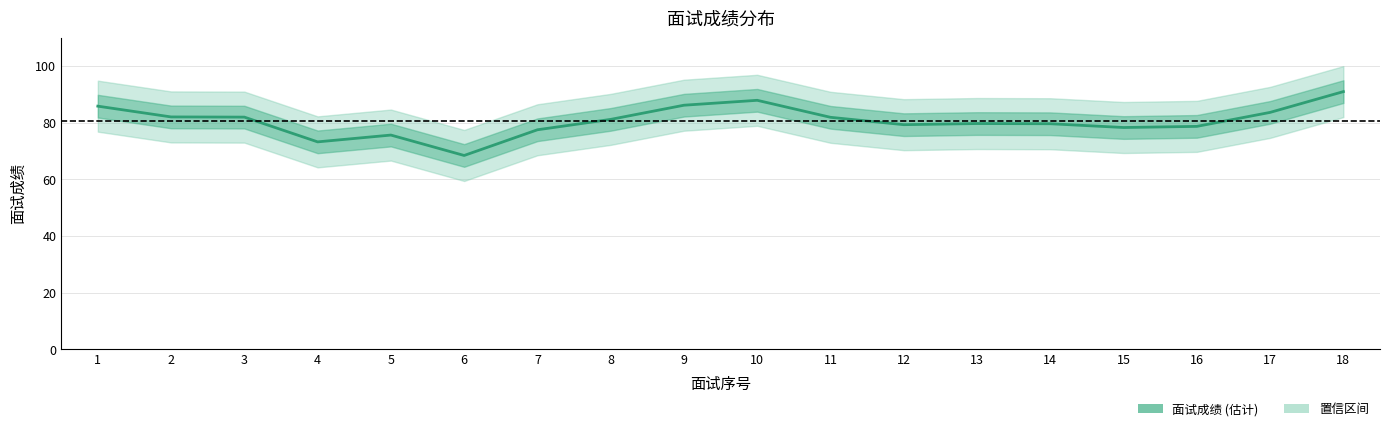

Is it true that the value at 9 is 51.7?

False